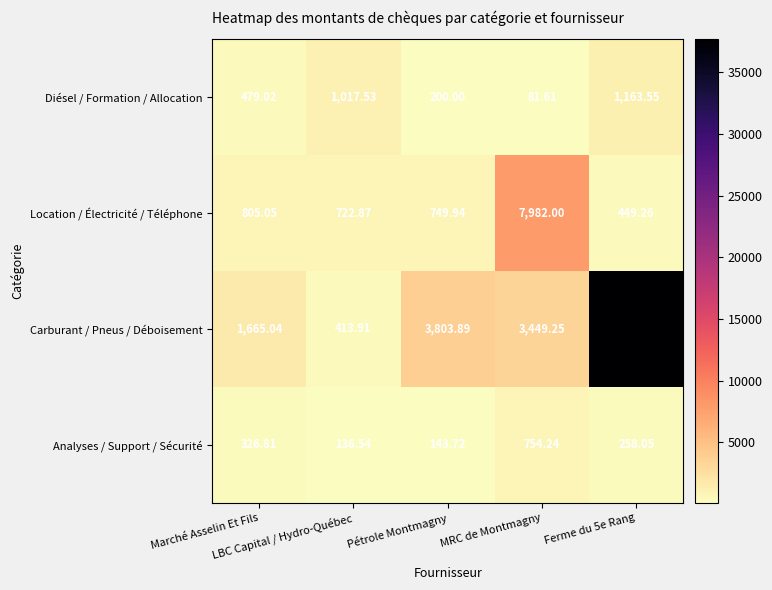

Which series has the widest spread of values?

Carburant / Pneus / Déboisement